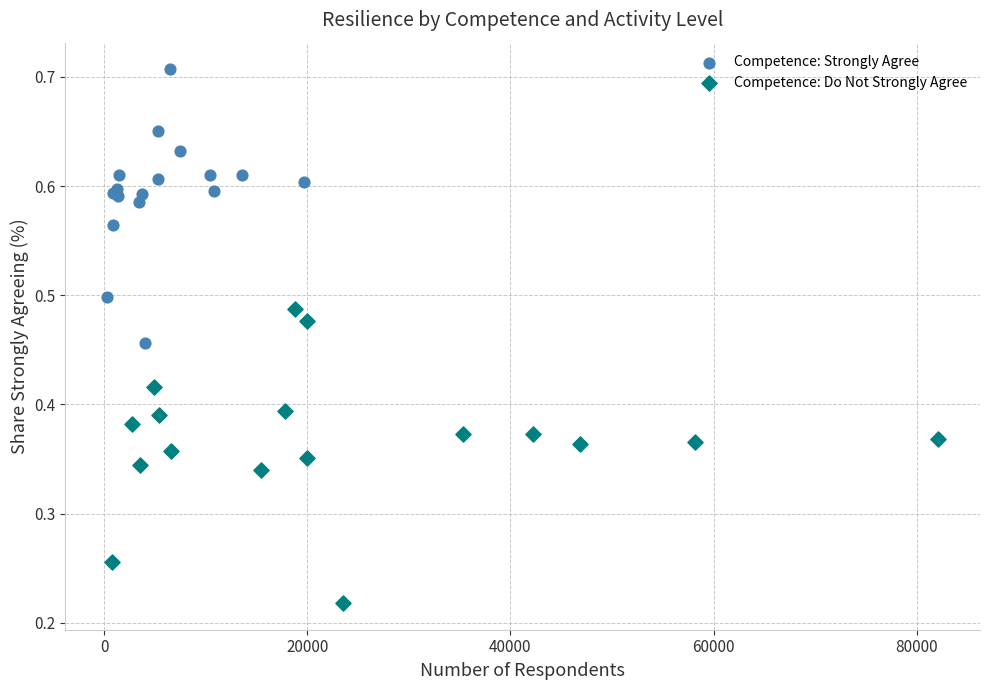

Which series has the widest spread of Y values?

Competence: Do Not Strongly Agree